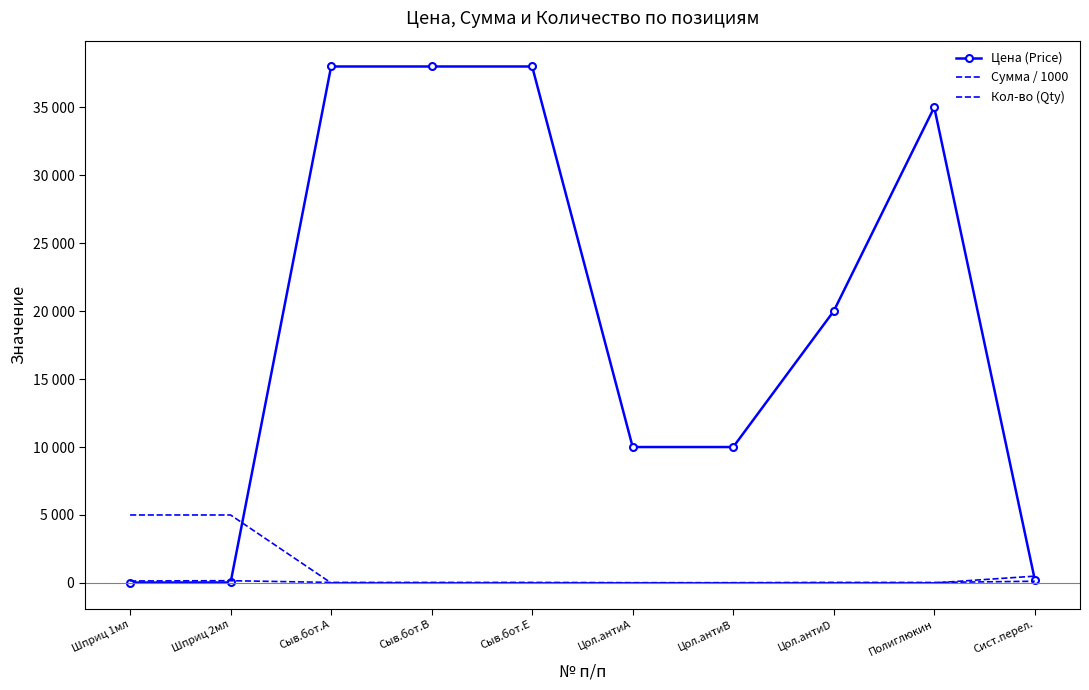

At how many categories does at least one series exceed 26279?

4